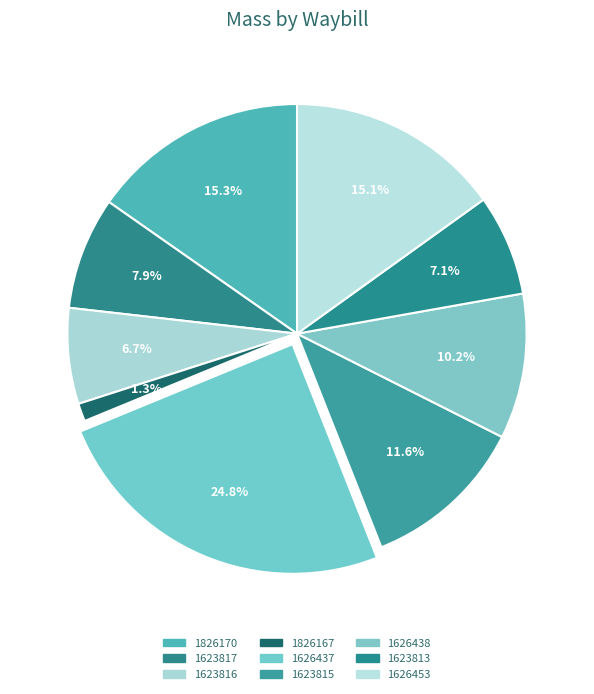

How many slices are in this pie chart?

9